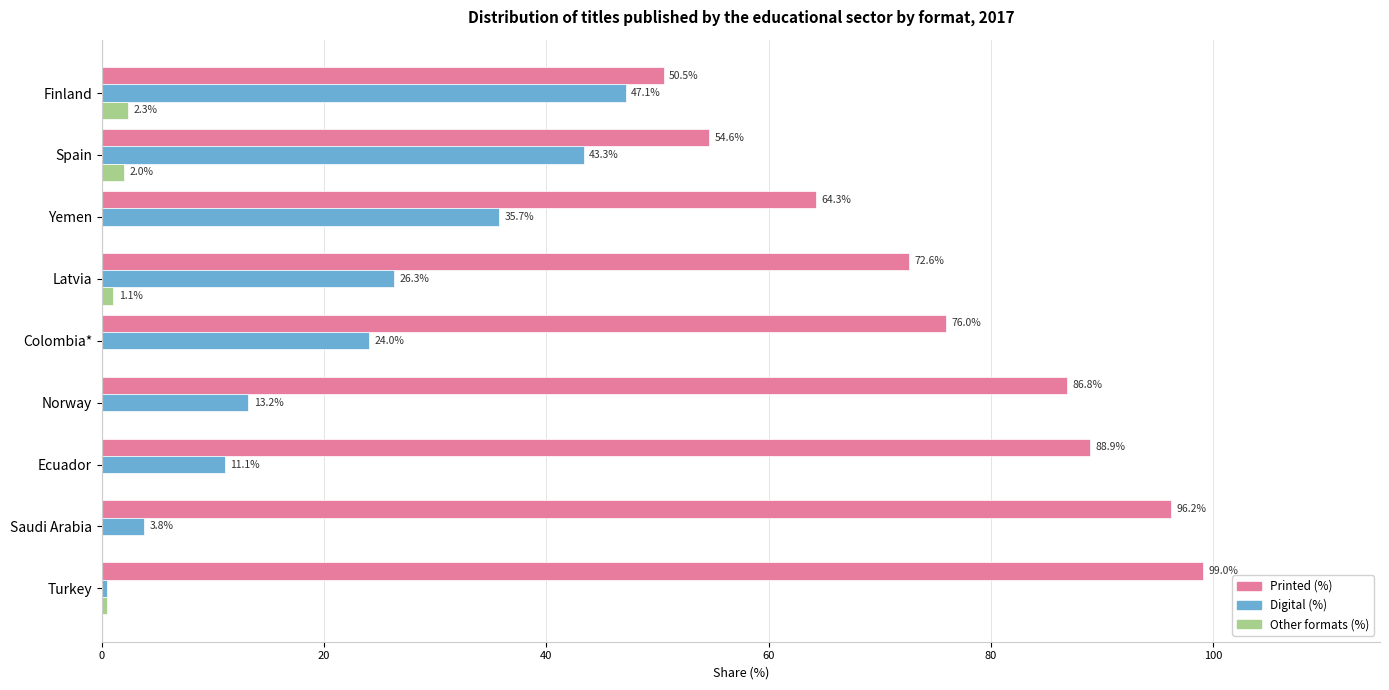

True or false: Other formats (%) has a value of 0.0 at Colombia*.

True